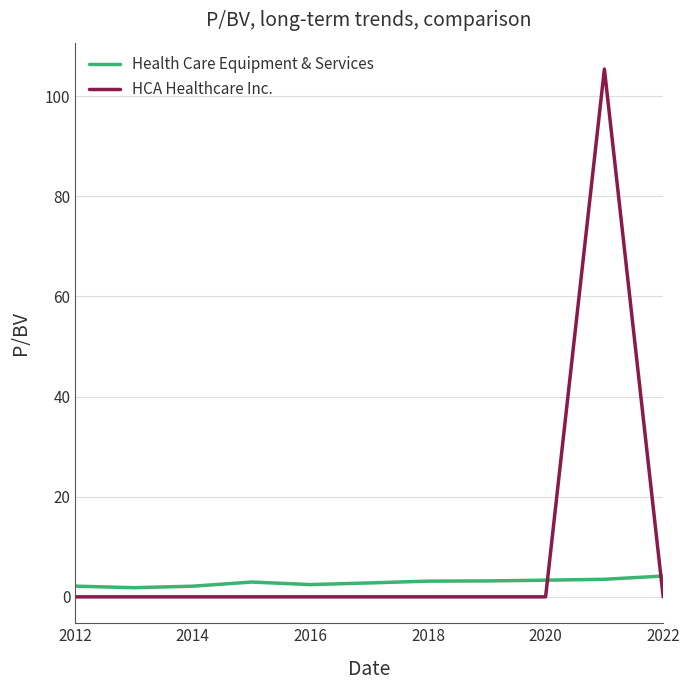

What are all the series names shown in the legend?

Health Care Equipment & Services, HCA Healthcare Inc.